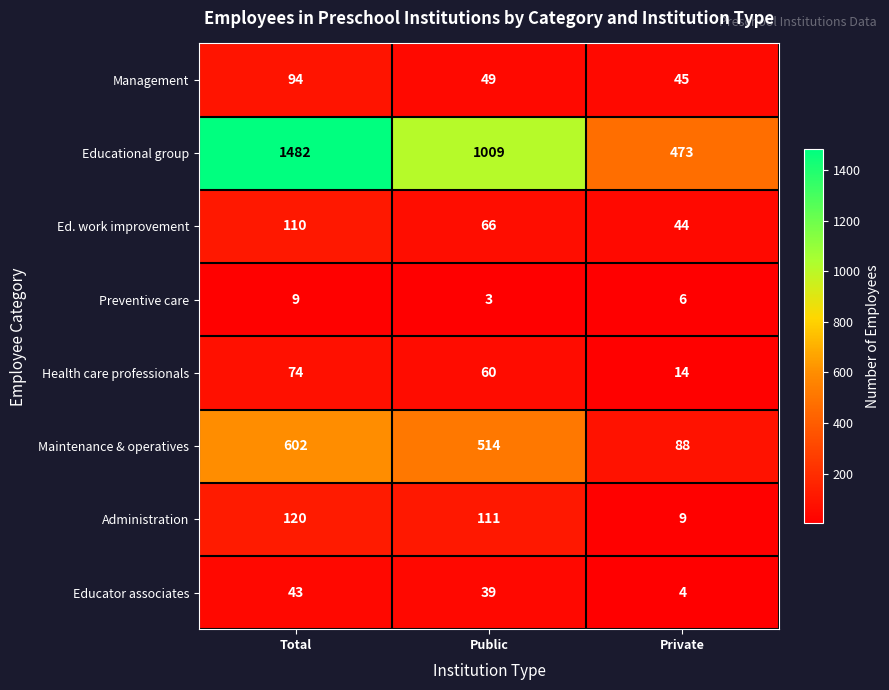

What is the average value of the Administration series?

80